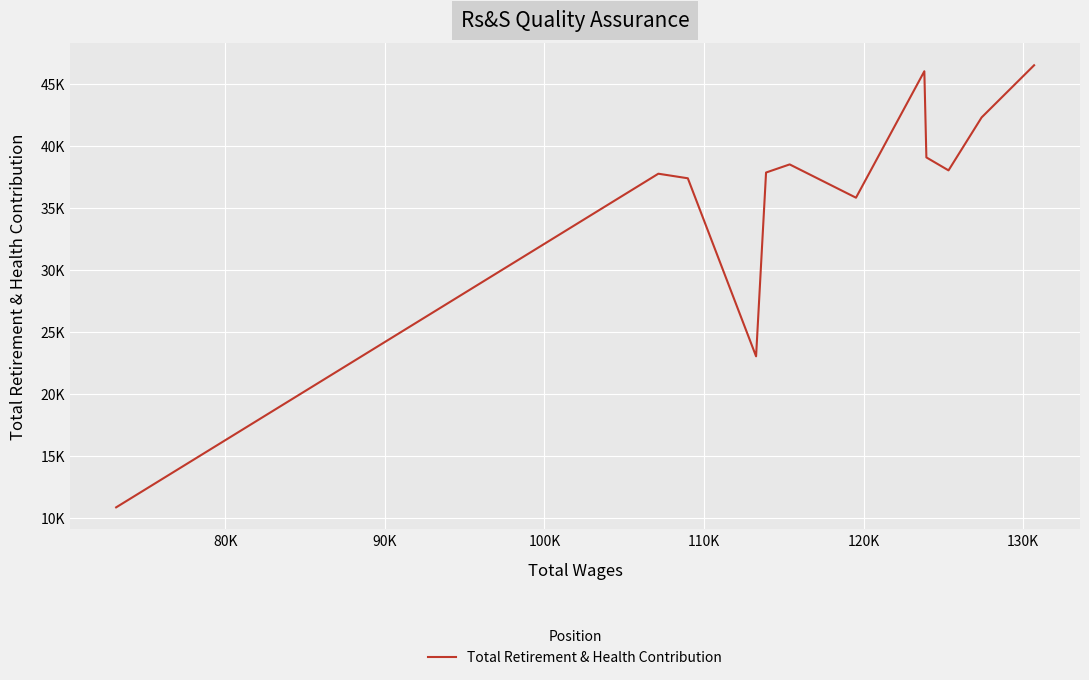

How many points are higher than both their immediate neighbors (excluding endpoints)?

3